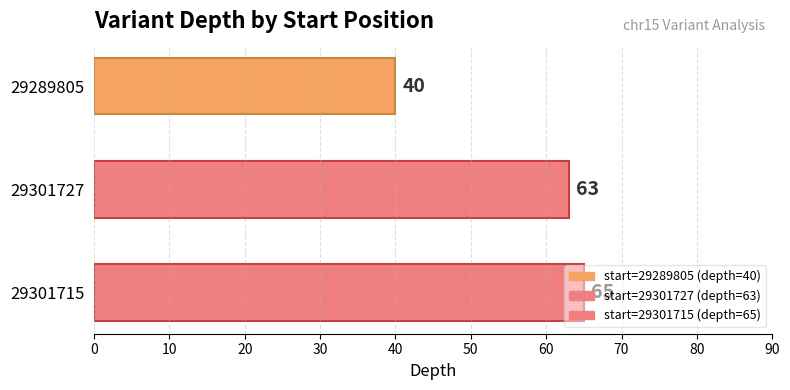

What is the difference between the maximum and second lowest values?

2